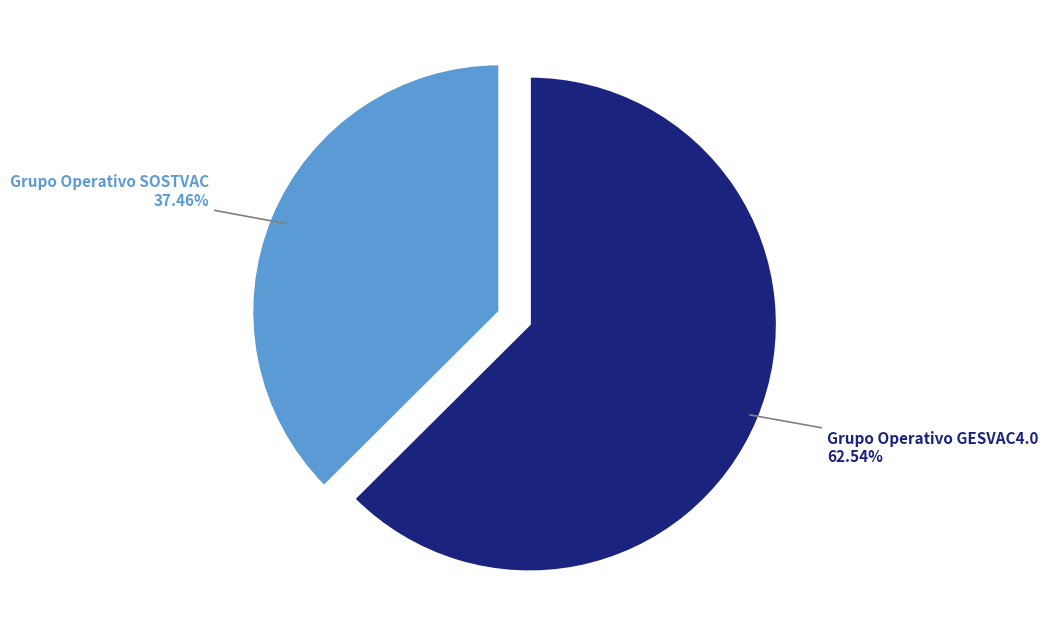

To the nearest percent, what is the difference between the Grupo Operativo SOSTVAC and Grupo Operativo GESVAC4.0 slice percentages?

25%